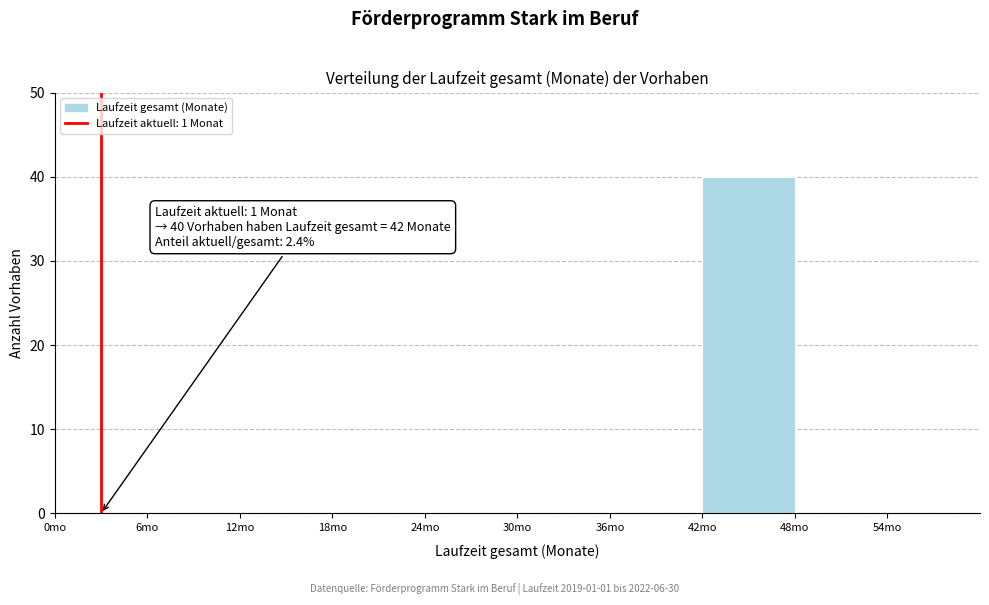

Which range on the x-axis has the tallest bar?

42 to 48